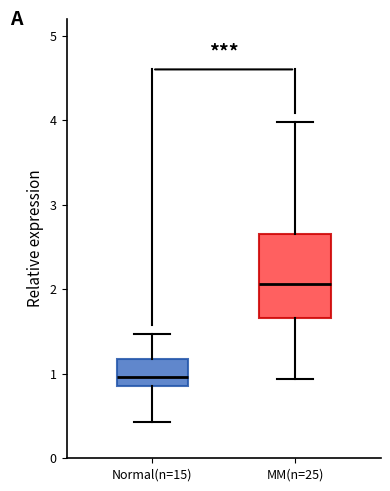

Comparing the boxes themselves (not the whiskers), which one is the tallest?

MM(n=25)